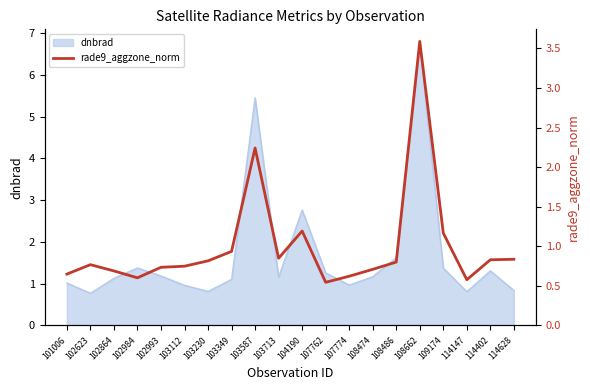

Is it true that the value at 114628 is 1.1?

False